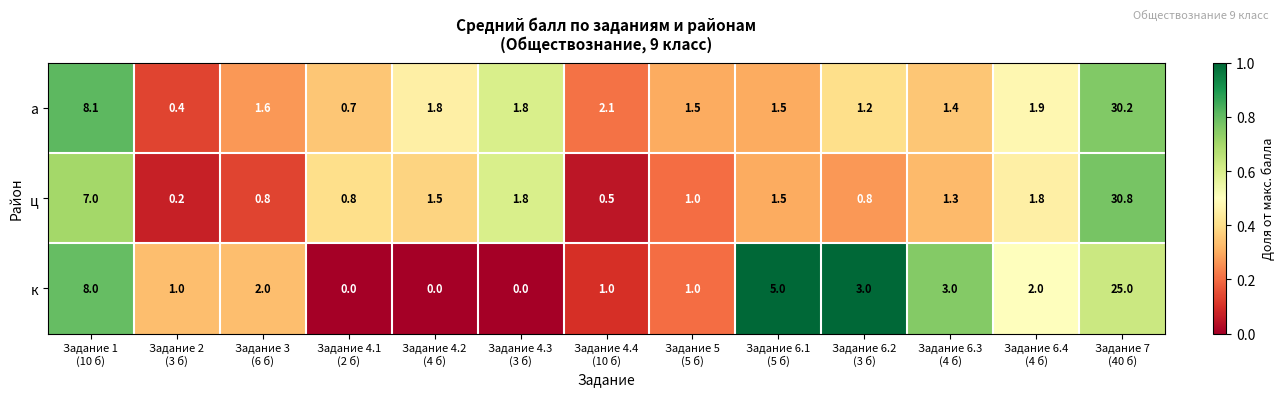

How many series are shown in this chart?

3